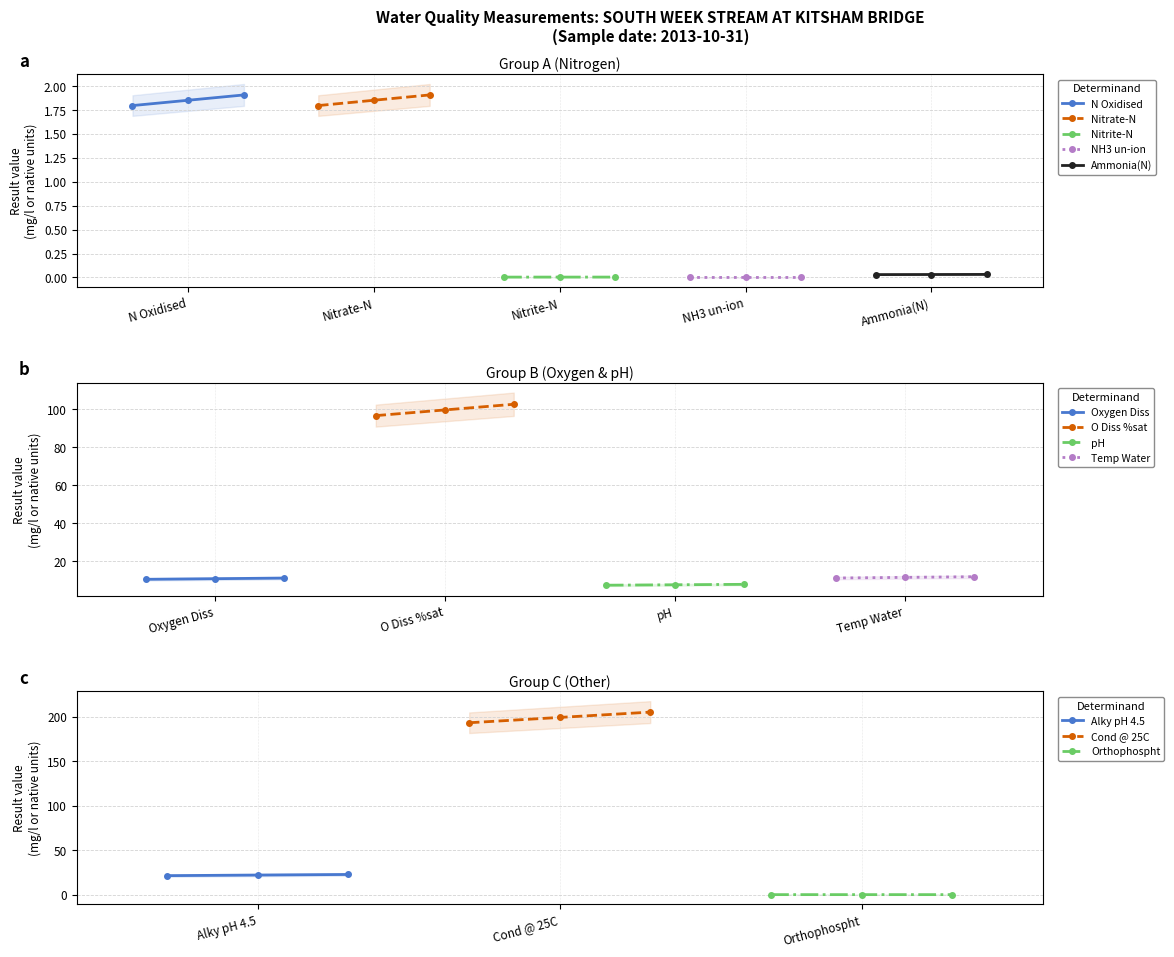

Reading left to right, transcribe all the data shown in this chart.

N Oxidised=1.9	Nitrate-N=1.9	Nitrite-N=0.0	NH3 un-ion=0.0	Orthophospht=0.0	Oxygen Diss=10.8	Alky pH 4.5=22.0	Temp Water=11.5	O Diss %sat=99.7	Ammonia(N)=0.0	Cond @ 25C=199.0	pH=7.6